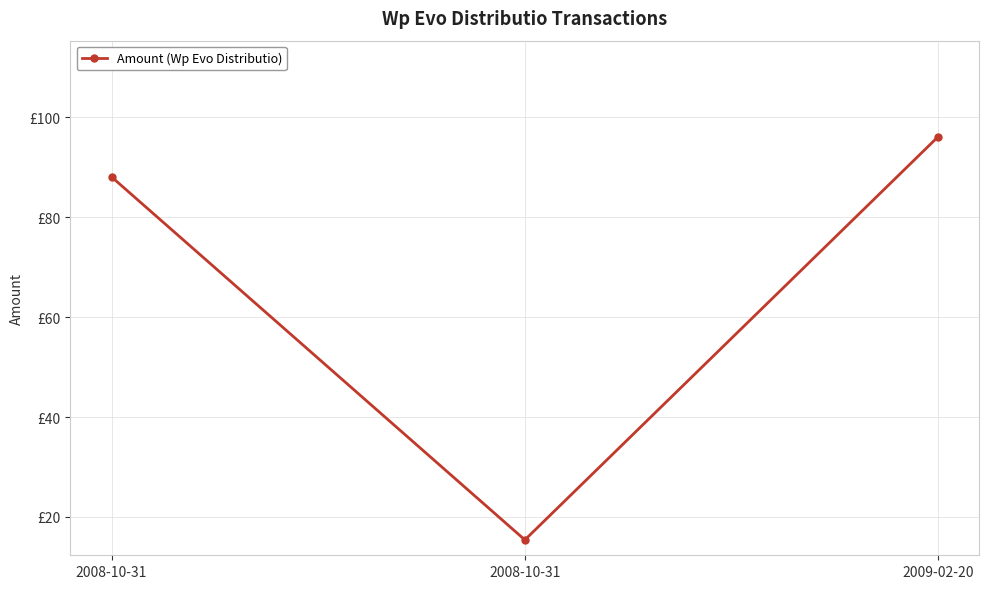

What is the minimum value shown in the chart?

15.4